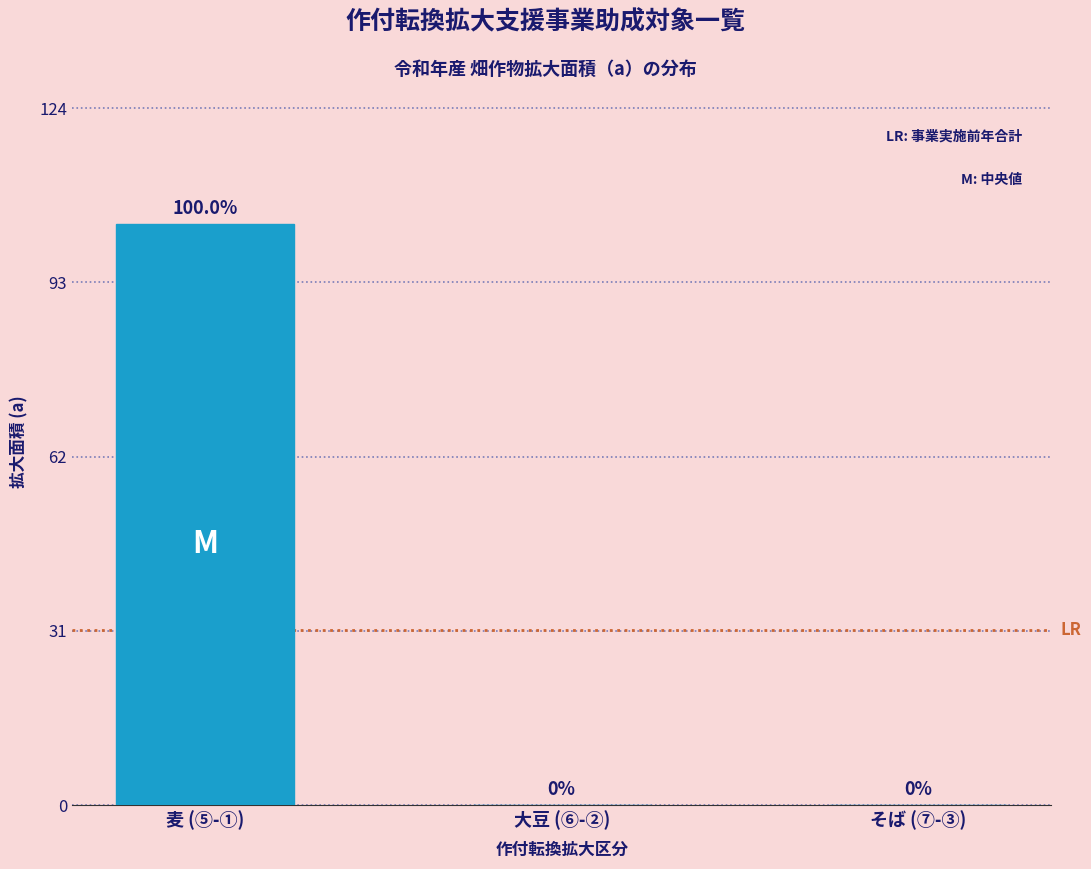

Reading left to right, extract all data points from this chart.

麦 (⑤-①)=103.4	大豆 (⑥-②)=0.0	そば (⑦-③)=0.0